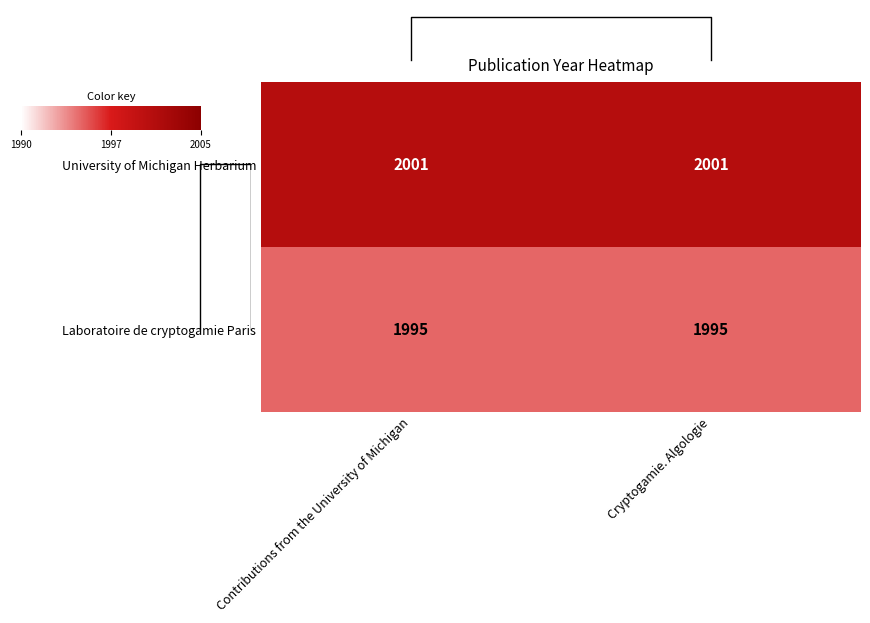

Is it true that University of Michigan Herbarium equals 2001 at Contributions from the University of Michigan?

True